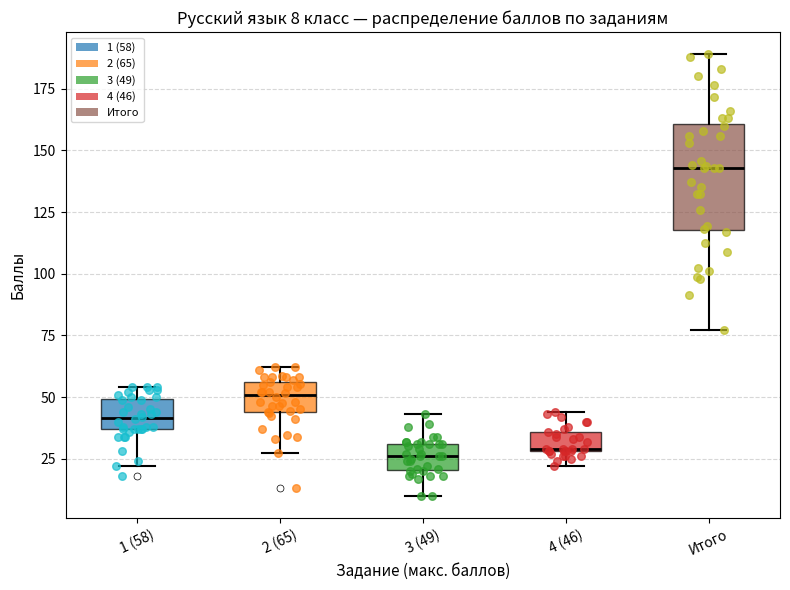

Which box is the tallest, from its lower edge to its upper edge?

Итого